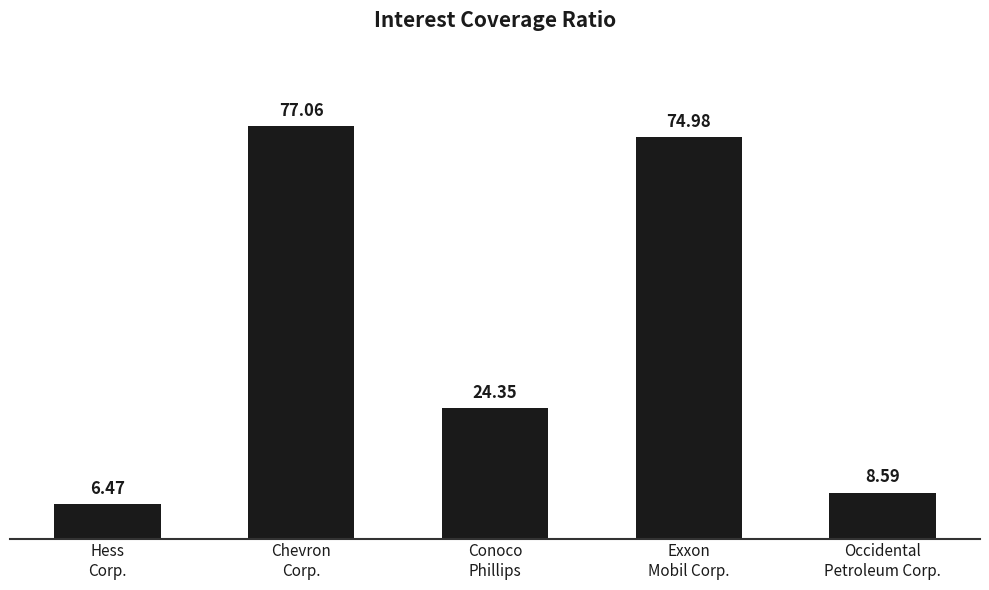

Rank the categories by value from highest to lowest.

Chevron
Corp., Exxon
Mobil Corp., Conoco
Phillips, Occidental
Petroleum Corp., Hess
Corp.